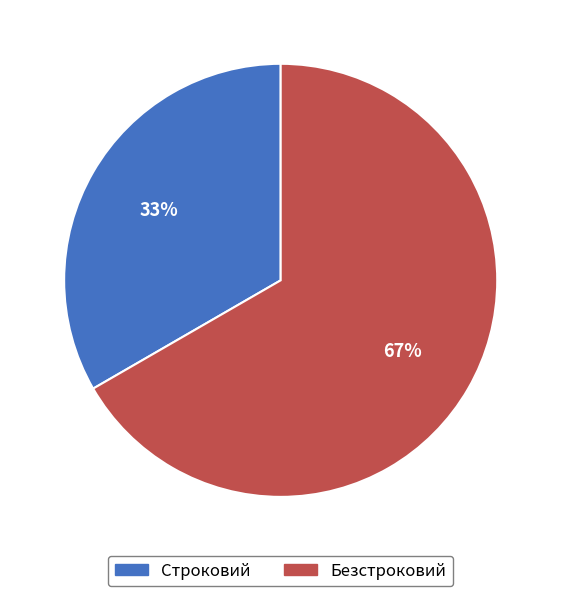

To the nearest percent, what portion does Строковий represent?

33%